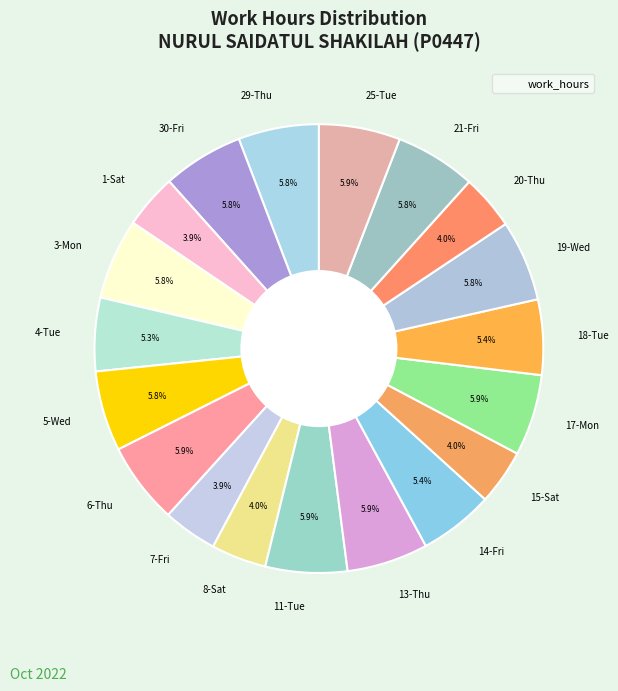

To the nearest percent, what is the combined percentage of 25-Tue and 17-Mon?

12%